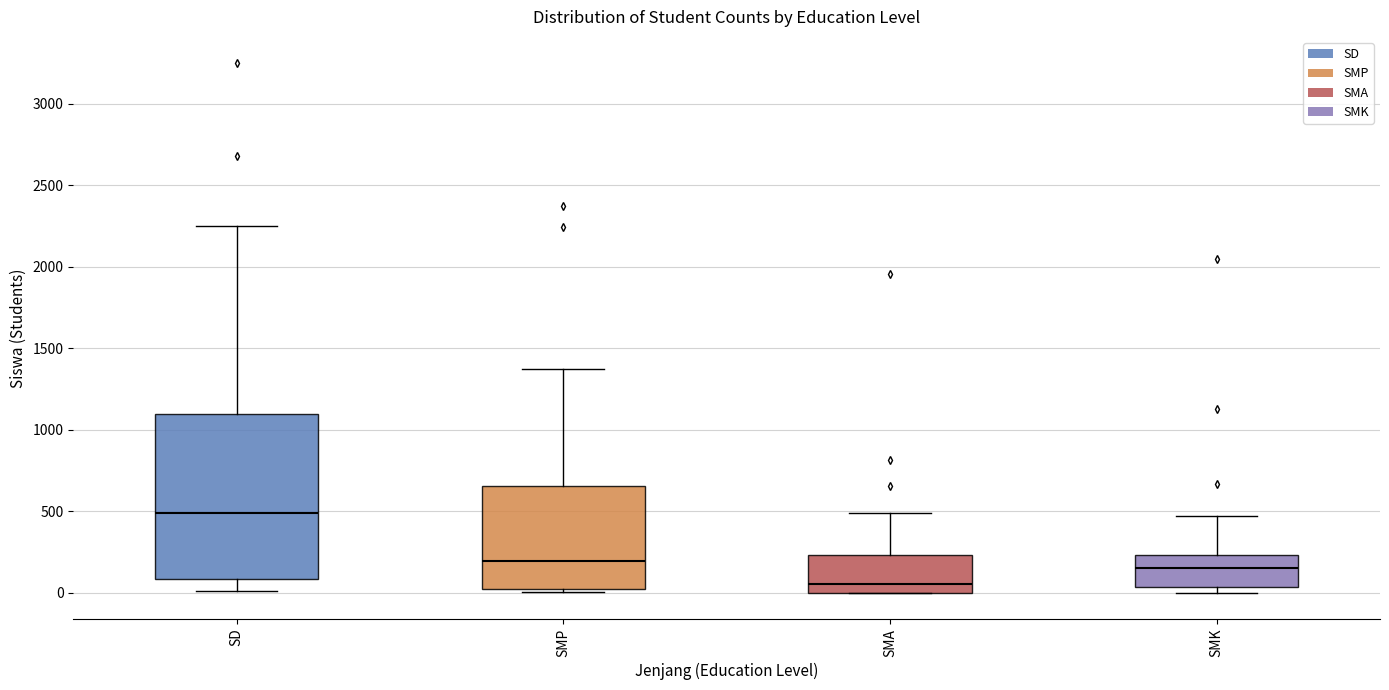

Where is the upper edge of the box for SMK on the y-axis? The values are not printed on the chart, so give them approximately, as read against the axis.

250